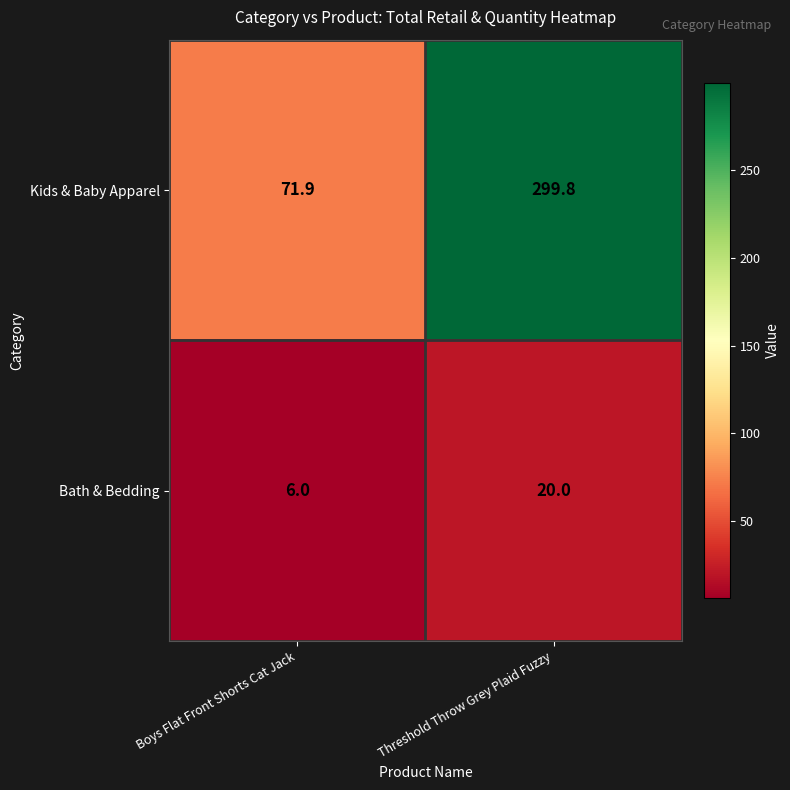

At which category is the sum across all series the highest?

Threshold Throw Grey Plaid Fuzzy